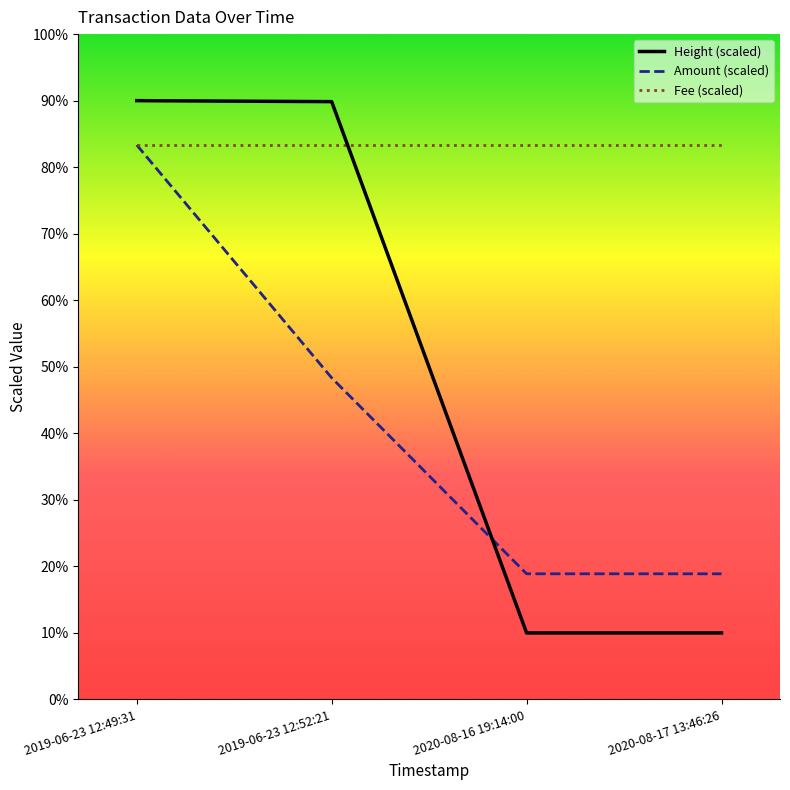

What are all the series names shown in the legend?

Height (scaled), Amount (scaled), Fee (scaled)